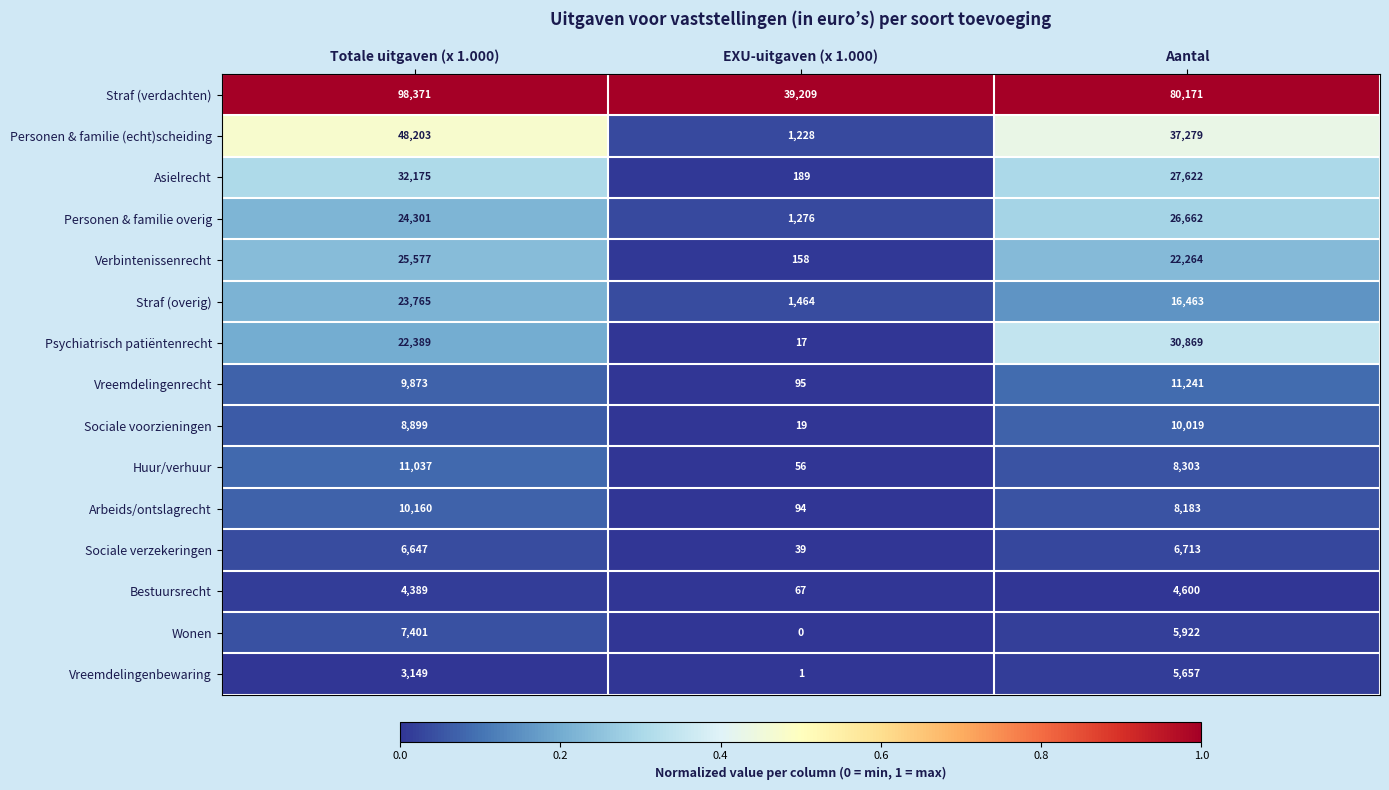

What is the difference between the maximum and minimum values in the Psychiatrisch patiëntenrecht series?

30852